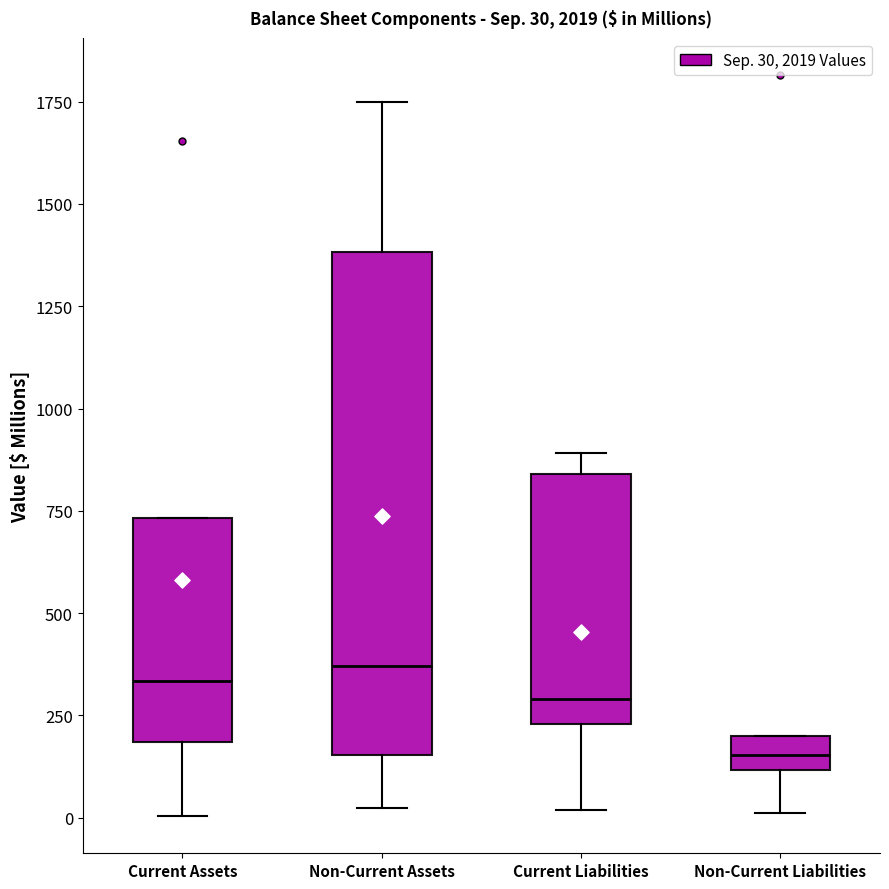

Comparing the boxes themselves (not the whiskers), which one is the tallest?

Non-Current Assets